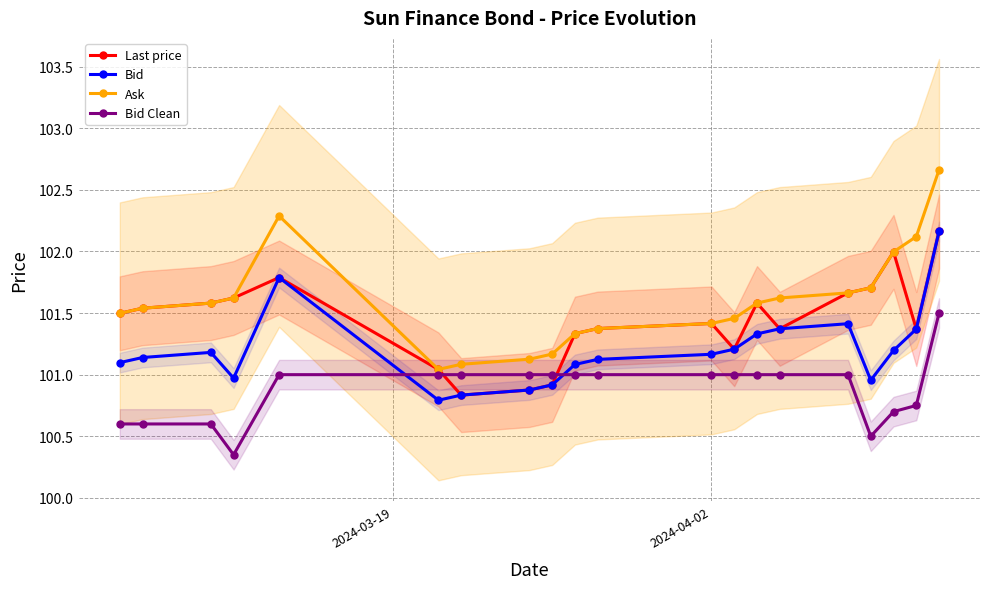

What is the value of the Ask point at the 4th from the left?

101.6